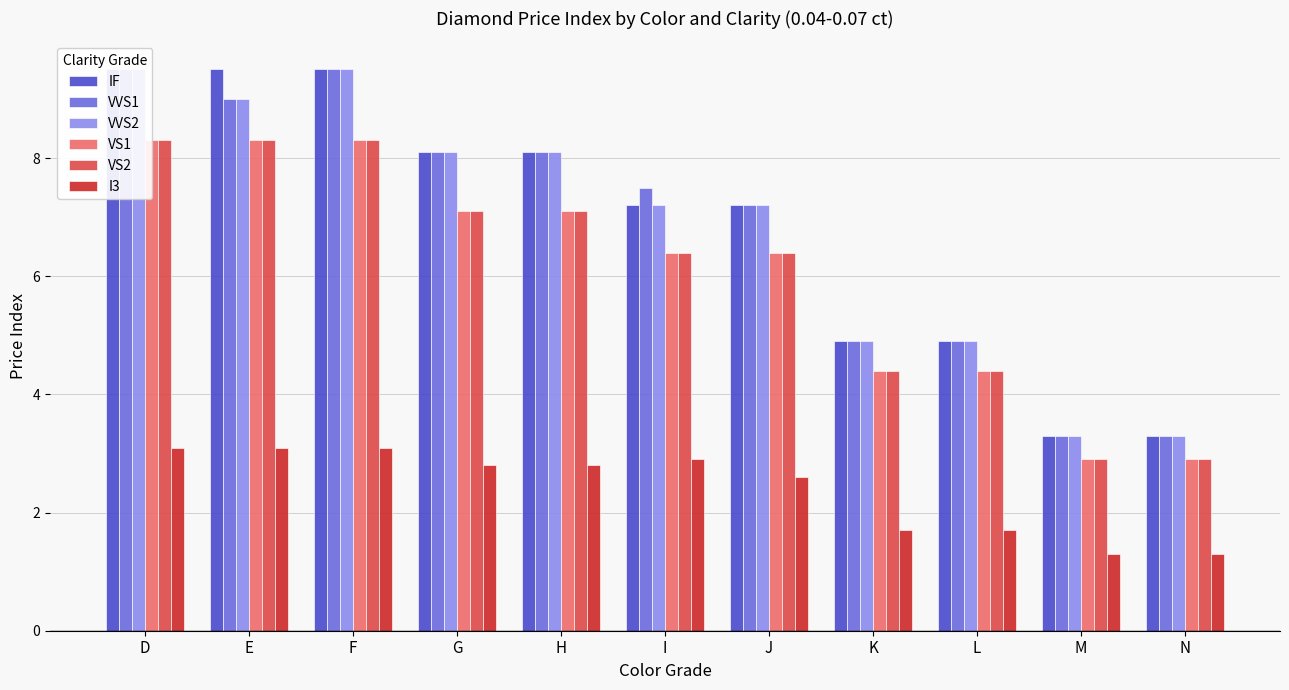

Where does the IF series first go above 7?

D